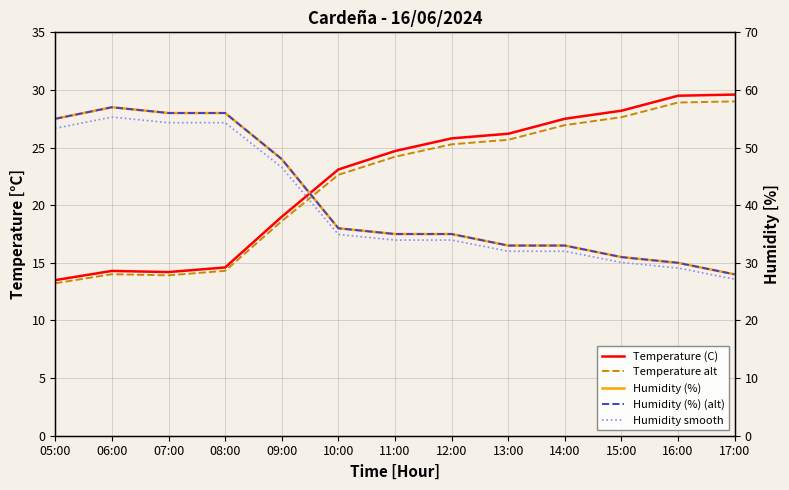

Is it true that Humidity smooth equals 16.9 at 11:00?

False